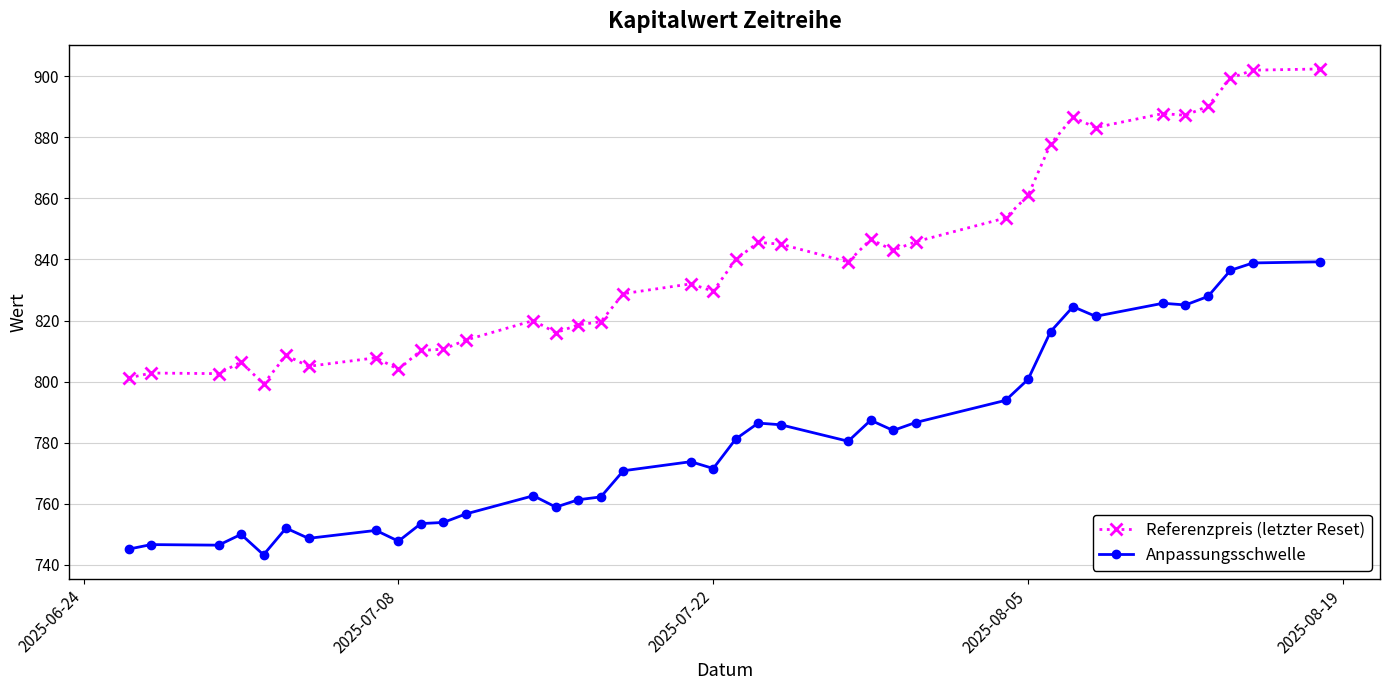

How many data points does each series have?

37